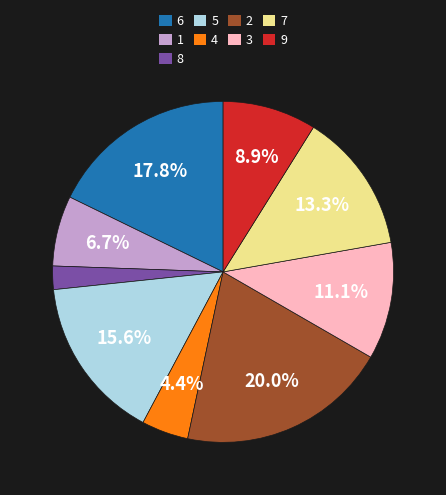

To the nearest percent, what is the average slice percentage?

11%